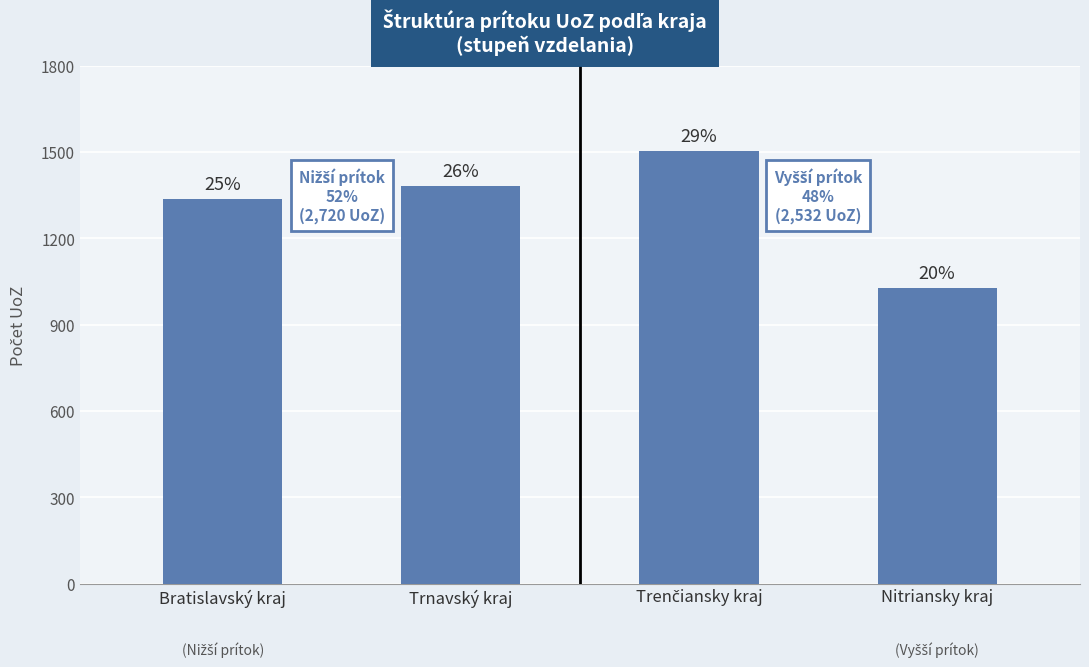

What is the difference between the values at Nitriansky kraj and Trenčiansky kraj?

476